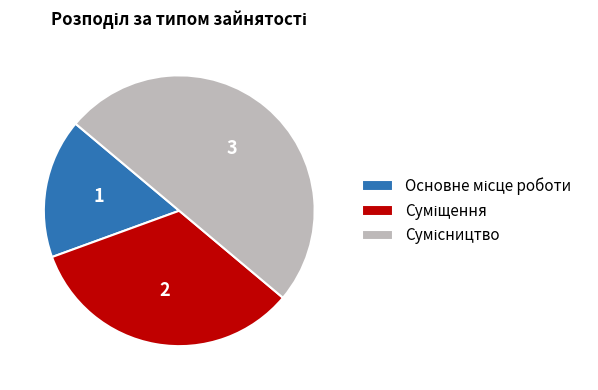

Does any single category account for the majority?

No